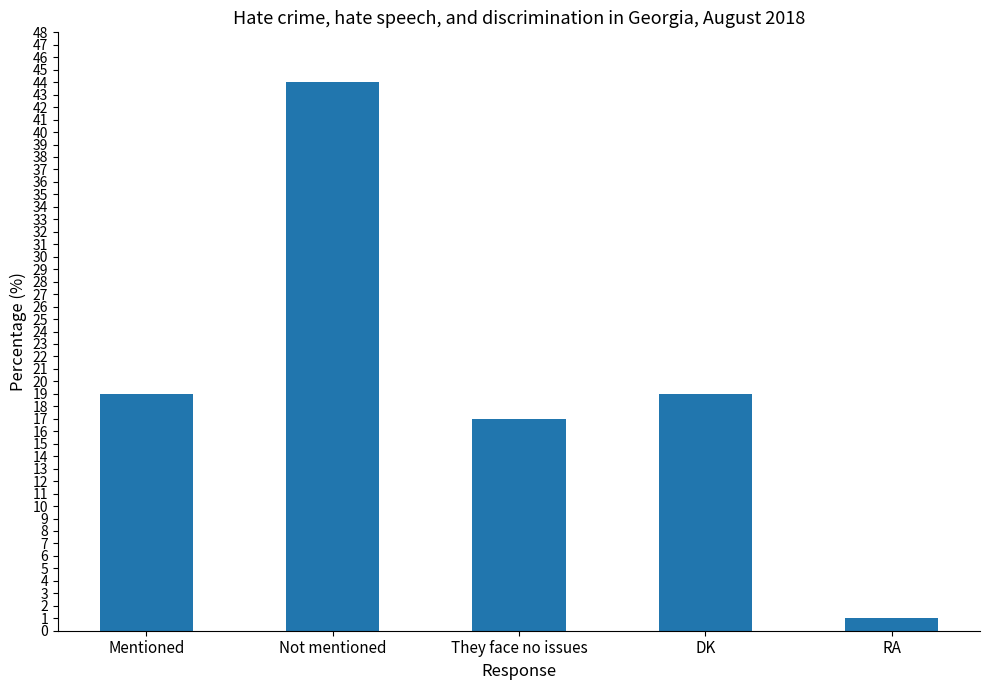

What is the greatest value displayed?

44